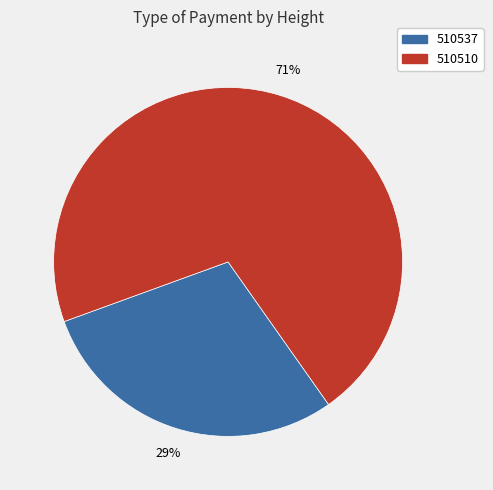

To the nearest percent, what is the difference between the 510537 and 510510 slice percentages?

42%